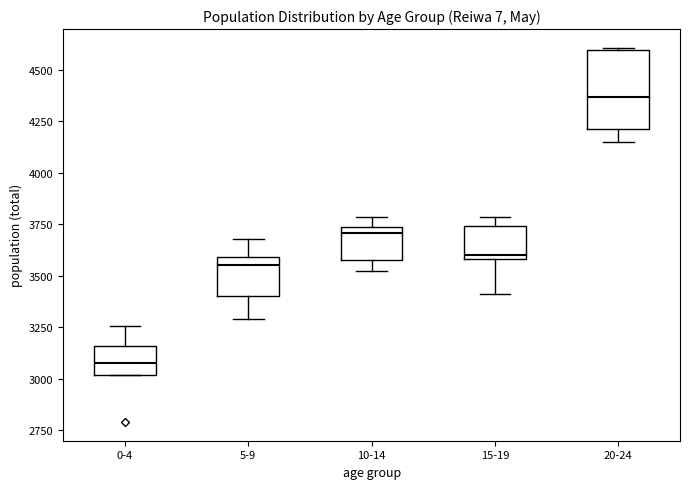

Reading left to right, read every box against the y-axis: the position of its median line, the range the box covers, and the ends of its whiskers. The values are not printed on the chart, so give them approximately, as read against the axis.

0-4: median 3050, box 3000 to 3150, whiskers 3000 to 3250
5-9: median 3550, box 3400 to 3600, whiskers 3300 to 3700
10-14: median 3700, box 3600 to 3750, whiskers 3500 to 3800
15-19: median 3600 (just above the box's lower edge), box 3600 to 3750, whiskers 3400 to 3800
20-24: median 4350, box 4200 to 4600, whiskers 4150 to 4600